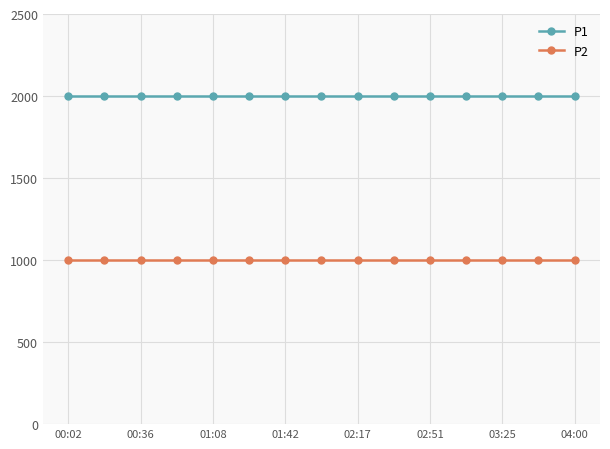

What is the value of the P2 point at the 9th from the left?

999.9